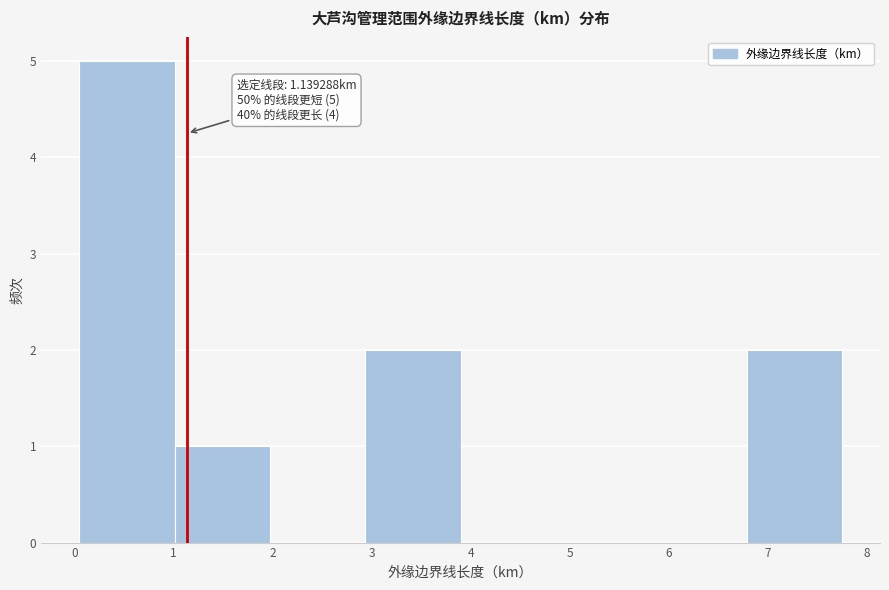

Over which range of the x-axis is the bar tallest?

0.0 to 1.0